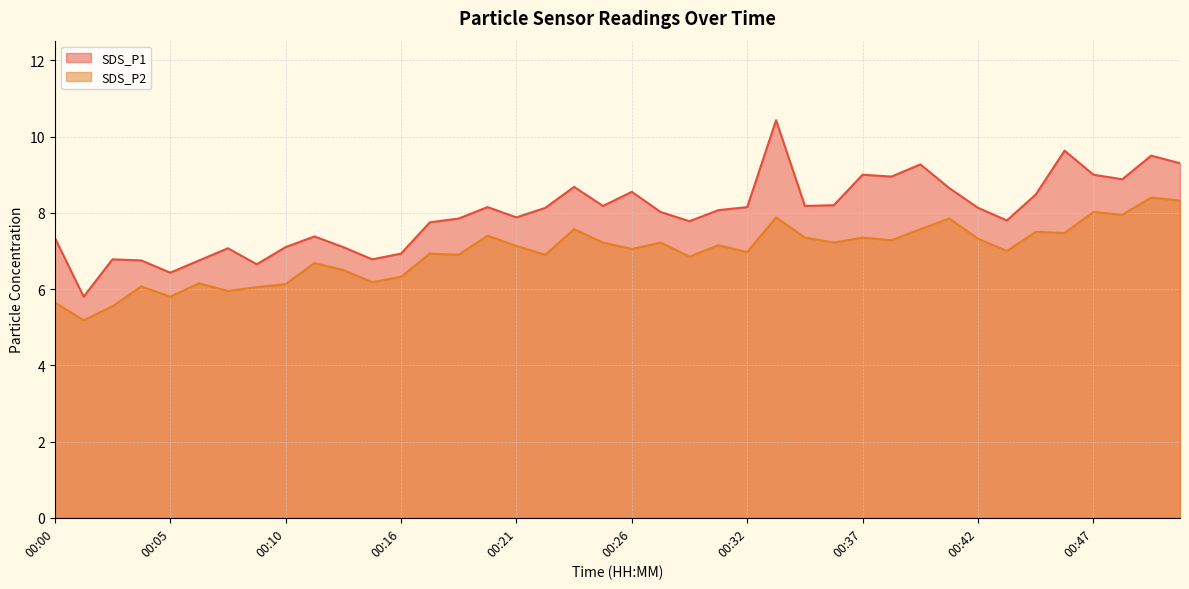

How many interior local peaks does the SDS_P2 series have?

14